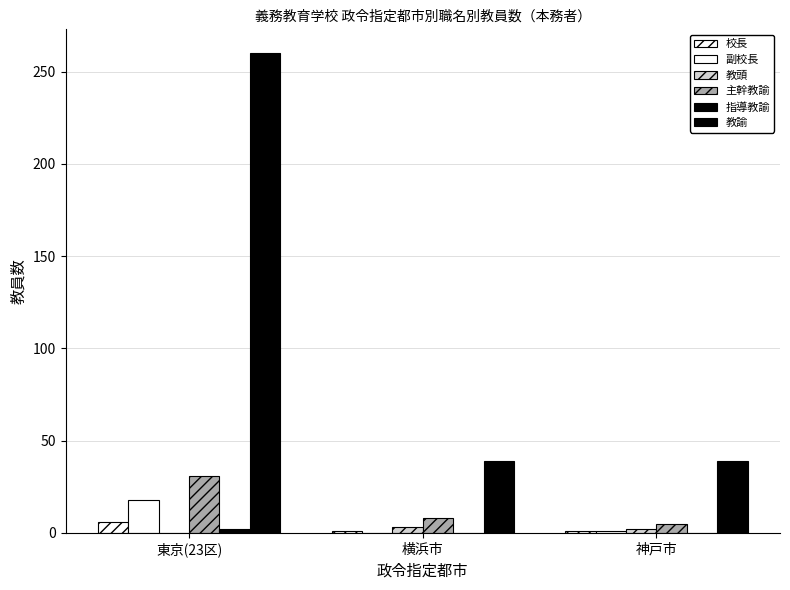

What is the maximum value for 主幹教諭?

31